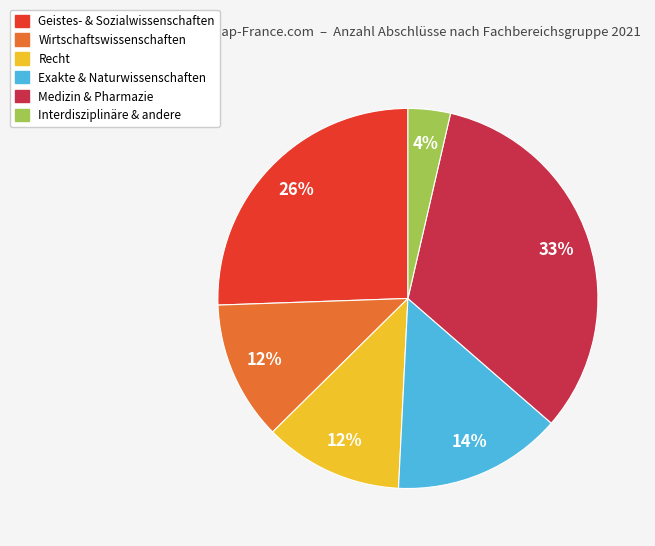

To the nearest percent, what percentage of the pie is Wirtschaftswissenschaften?

12%